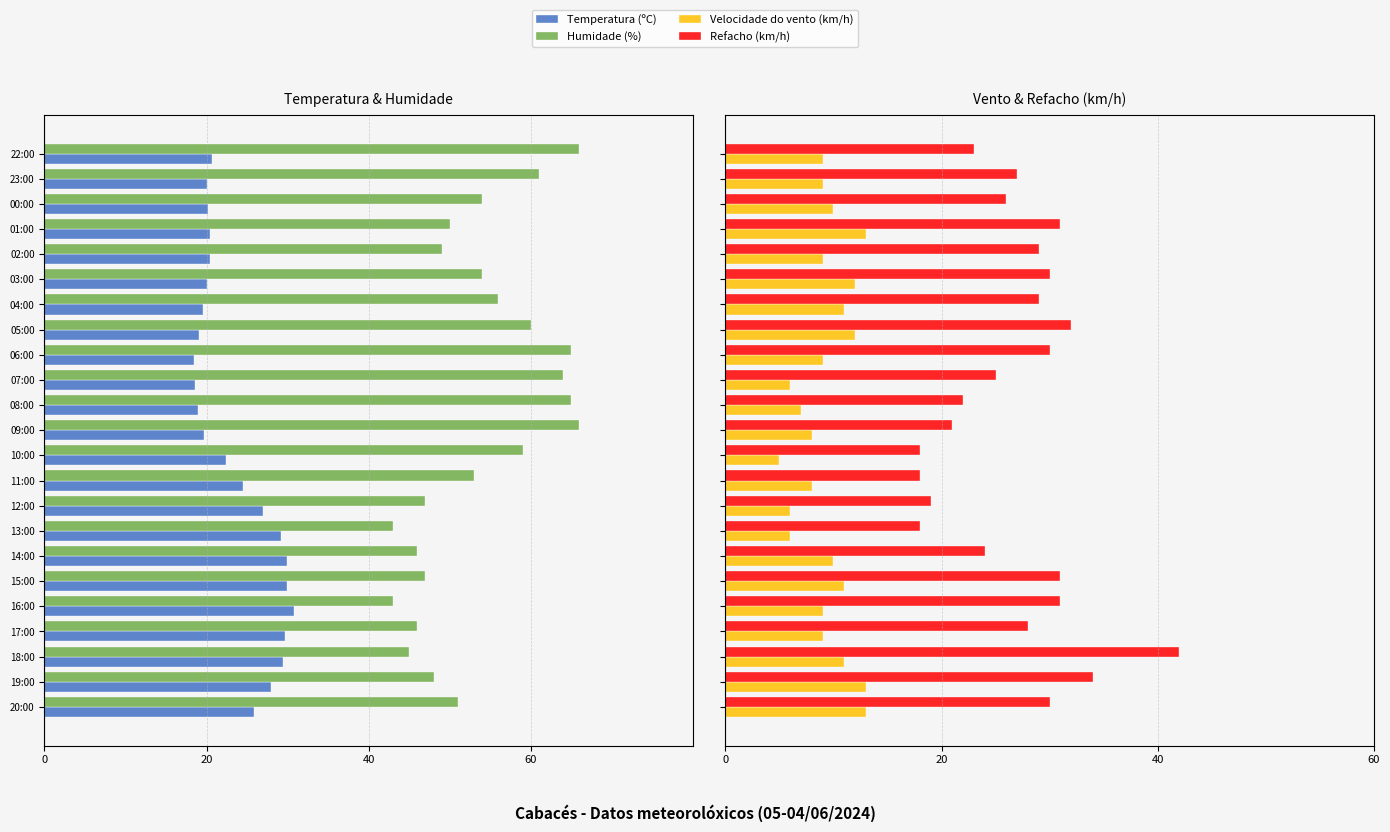

The Humidade (%) series shows -27.3 at 09:00. True or false?

False